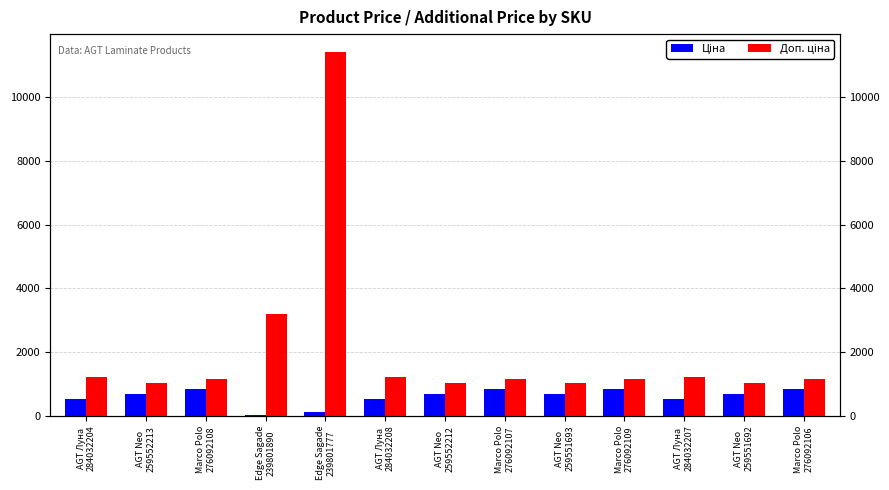

What are all the series names shown in the legend?

Ціна, Доп. ціна